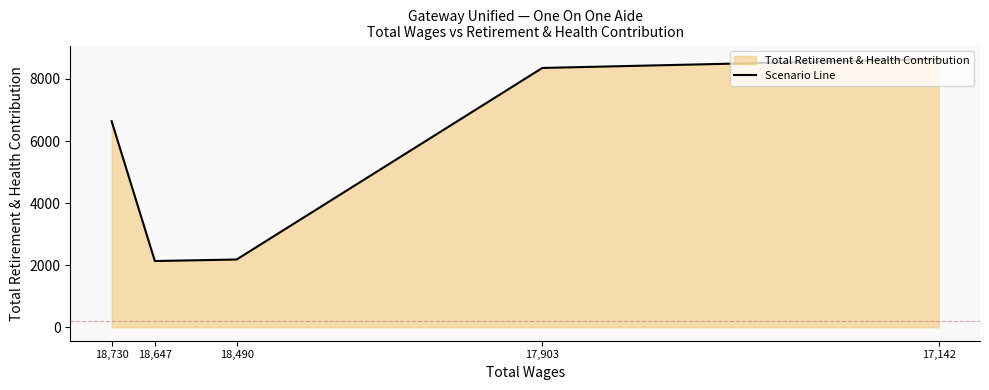

Reading left to right, transcribe all the data shown in this chart.

18,730=6638	18,647=2134	18,490=2183	17,903=8354	17,142=8644